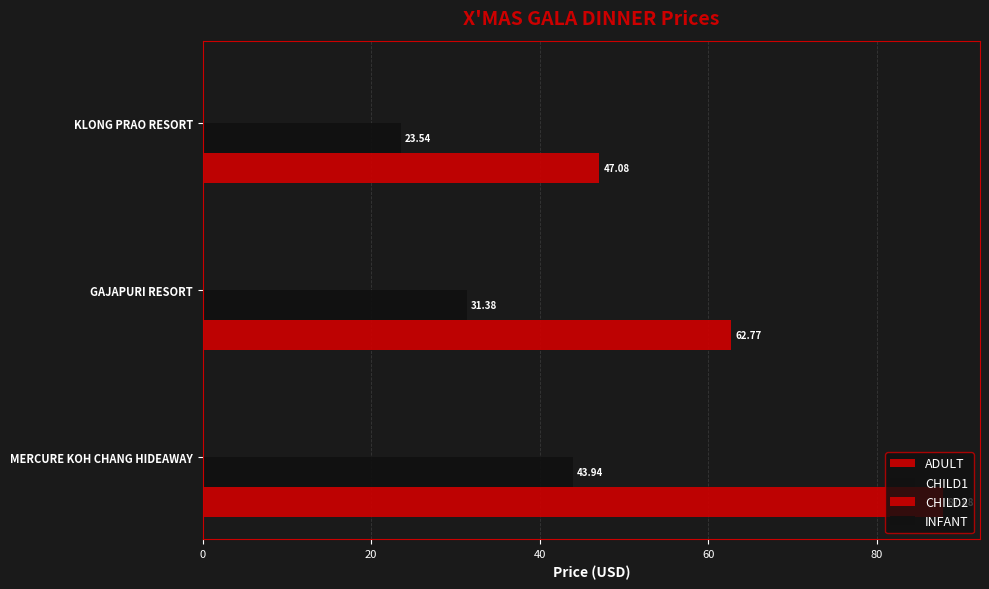

How many data points in CHILD1 are less than 31?

1